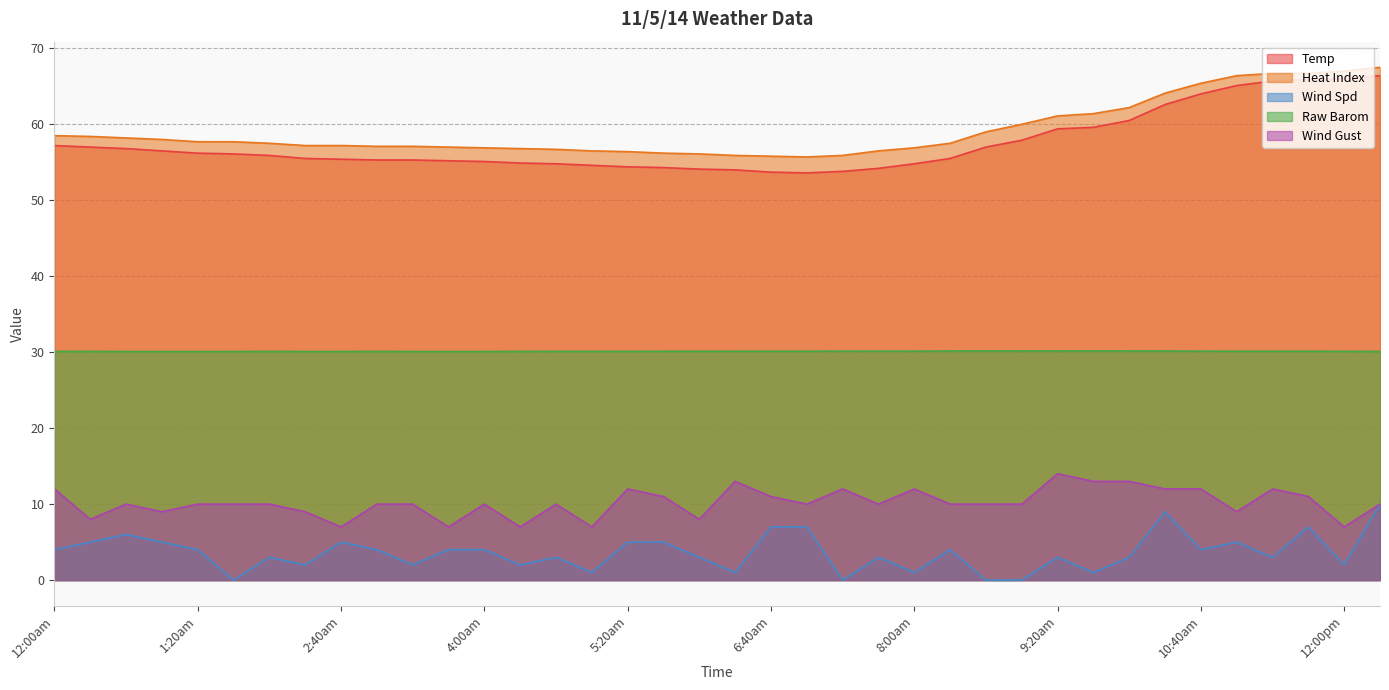

True or false: Heat Index and Raw Barom intersect in this chart.

False